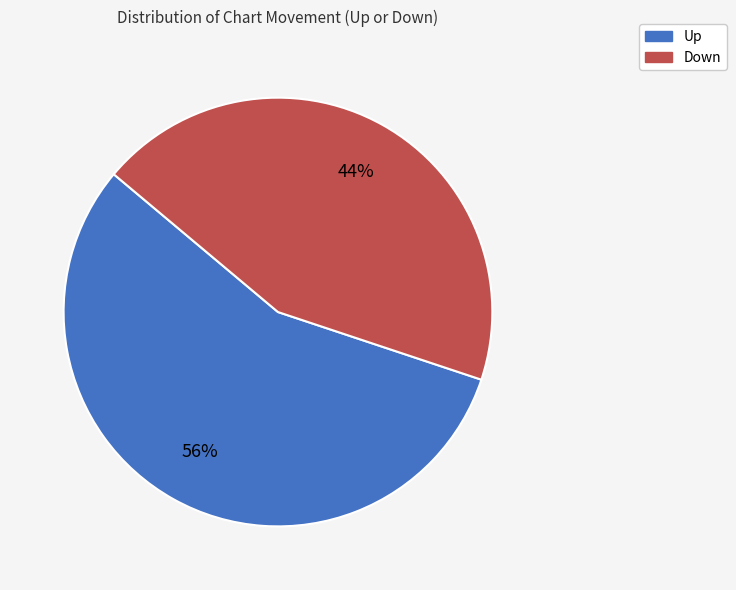

How many slices are in this pie chart?

2